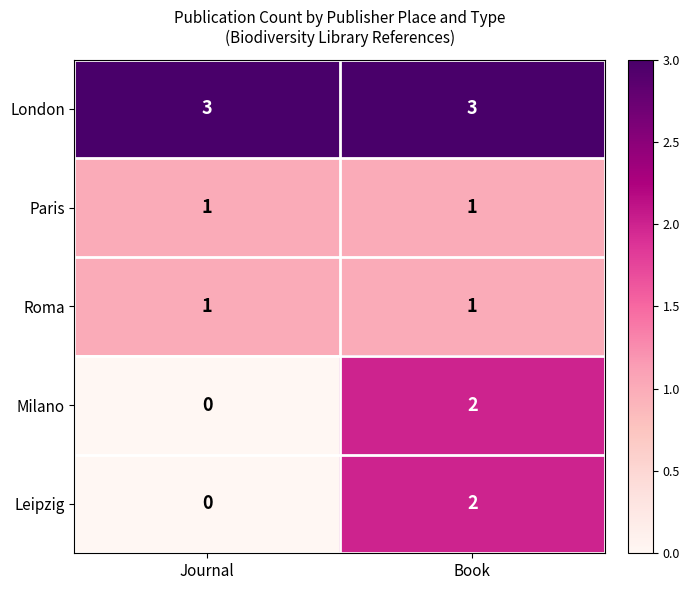

What is the total value across all series at Book?

9